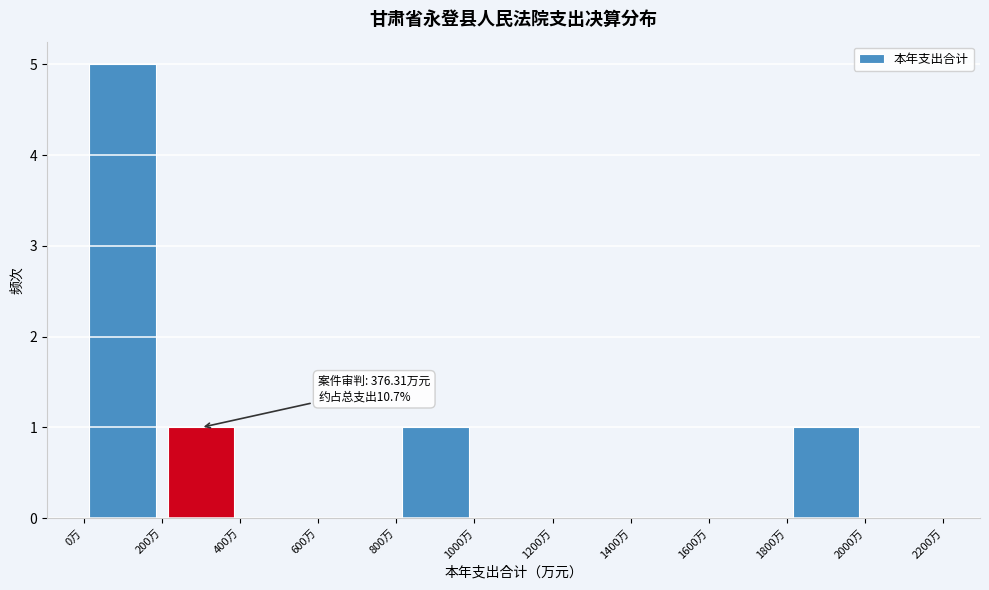

Over which range of the x-axis is the bar tallest?

0 to 200